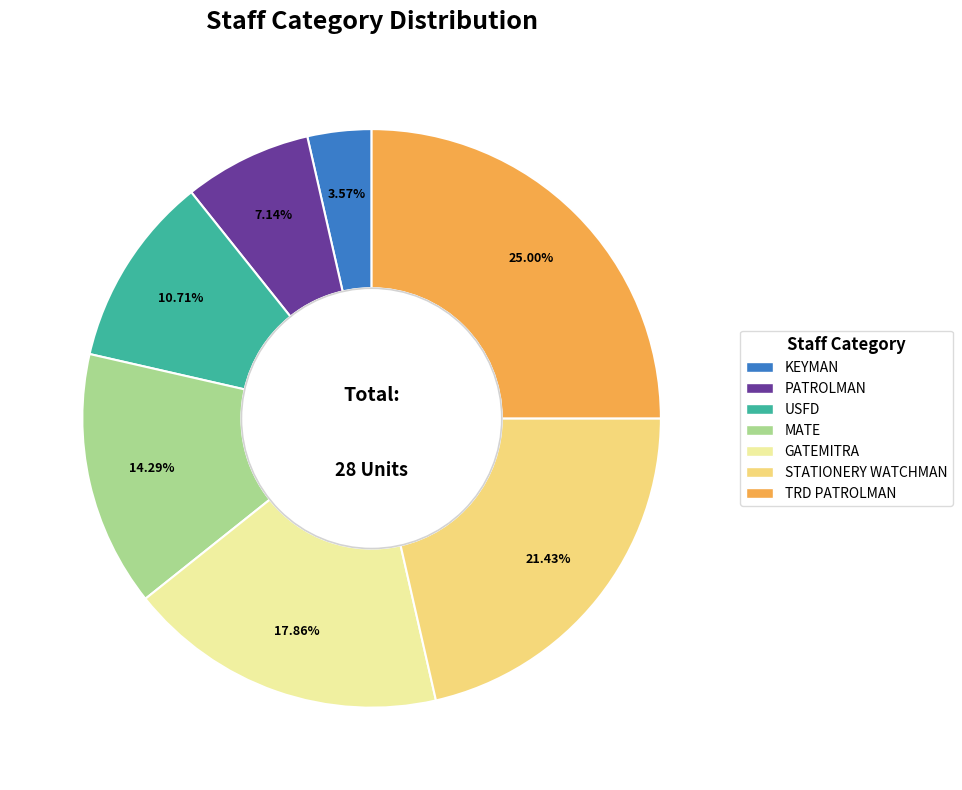

Between KEYMAN and TRD PATROLMAN, which is larger?

TRD PATROLMAN